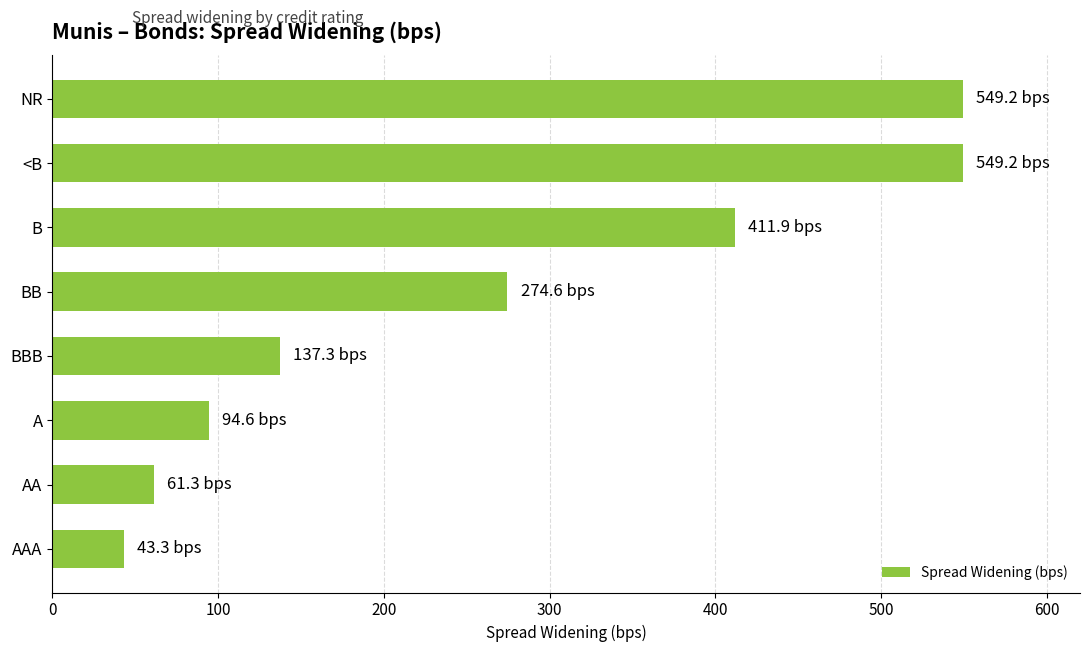

Between BBB and NR, which is larger?

NR